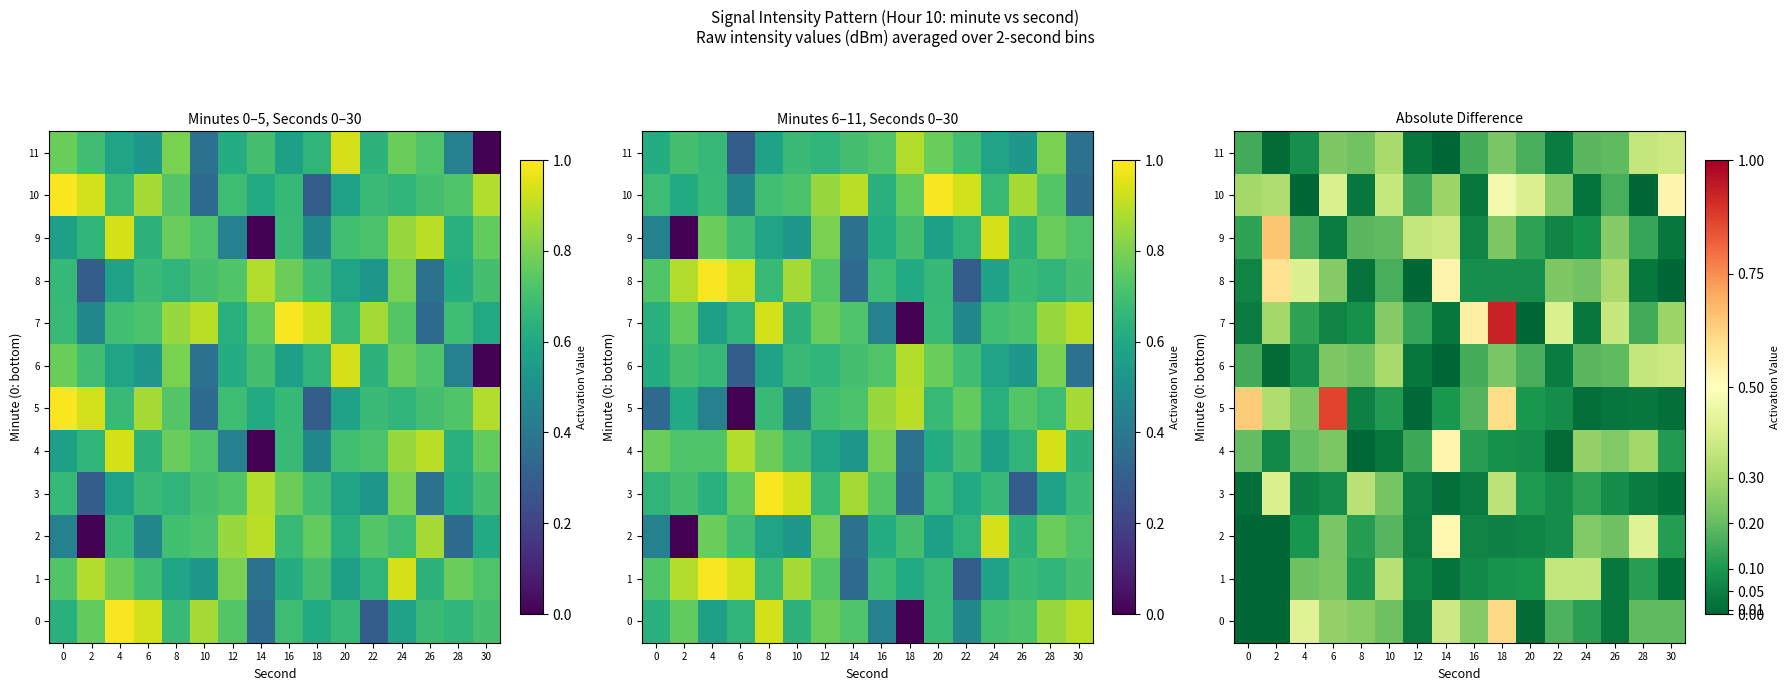

Is the value of row_7 at 30 greater than the value of row_5 at 0?

No